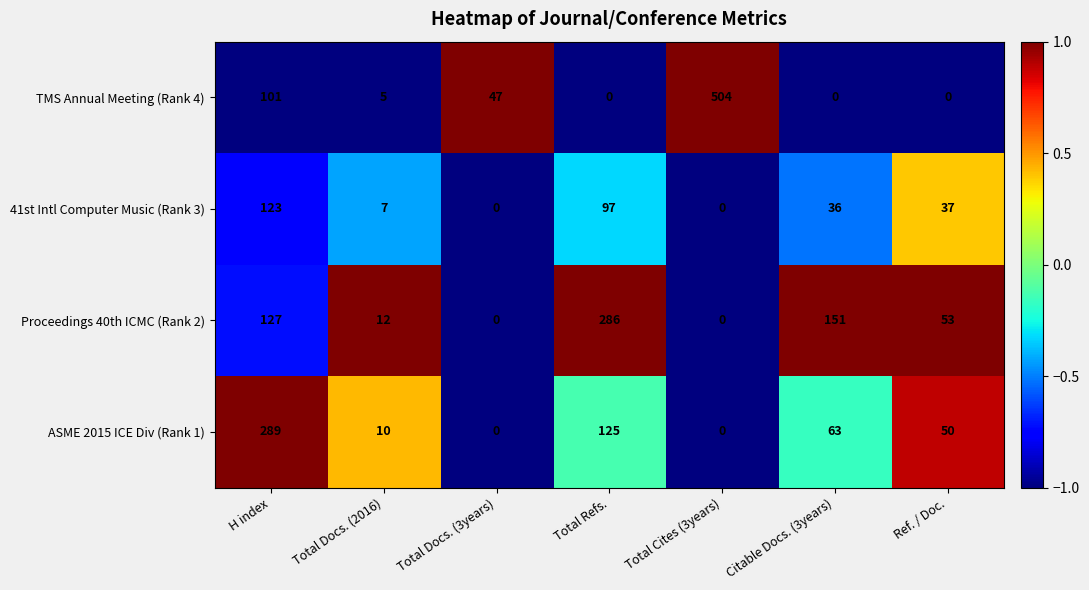

What is the total value across all series at Ref. / Doc.?

140